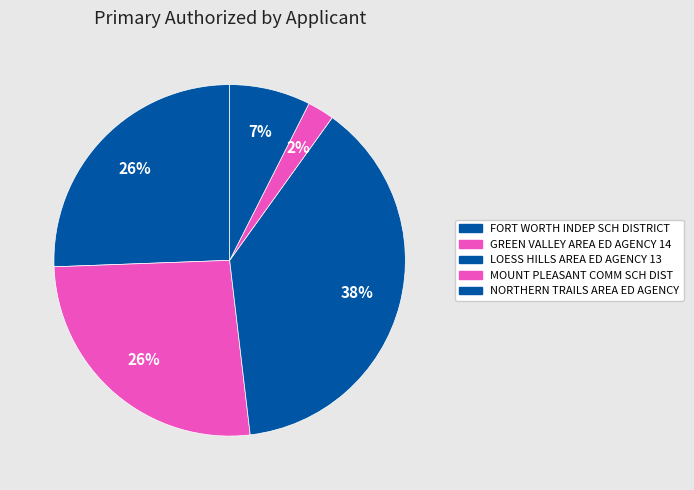

Count the number of slices in the pie.

5